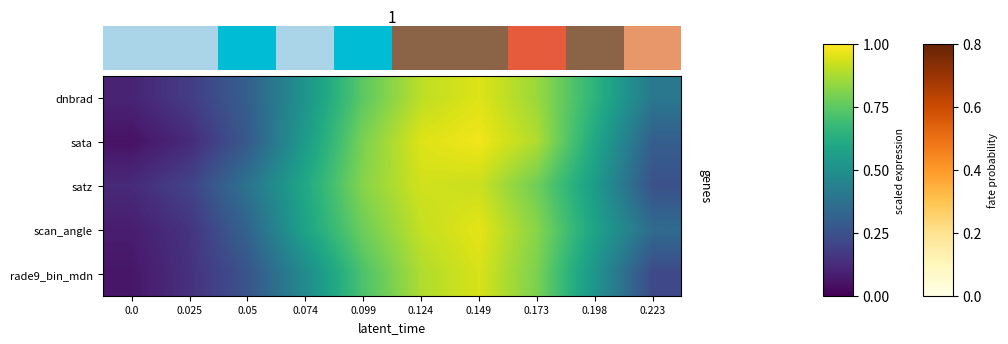

Which category has the highest value across all series?

6